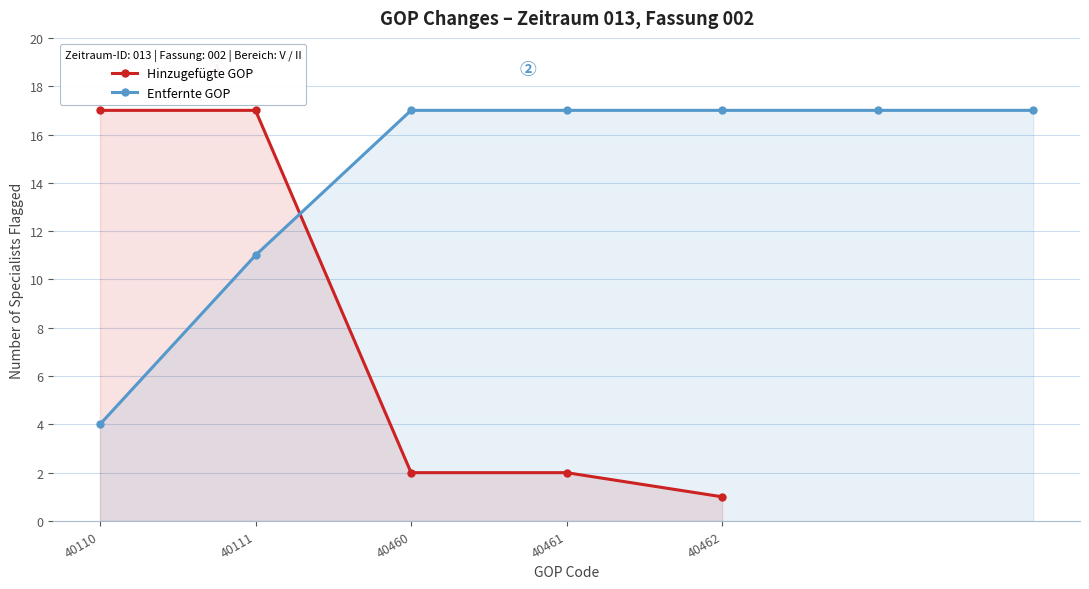

True or false: Hinzugefügte GOP has more than 2 points higher than both neighbors.

False